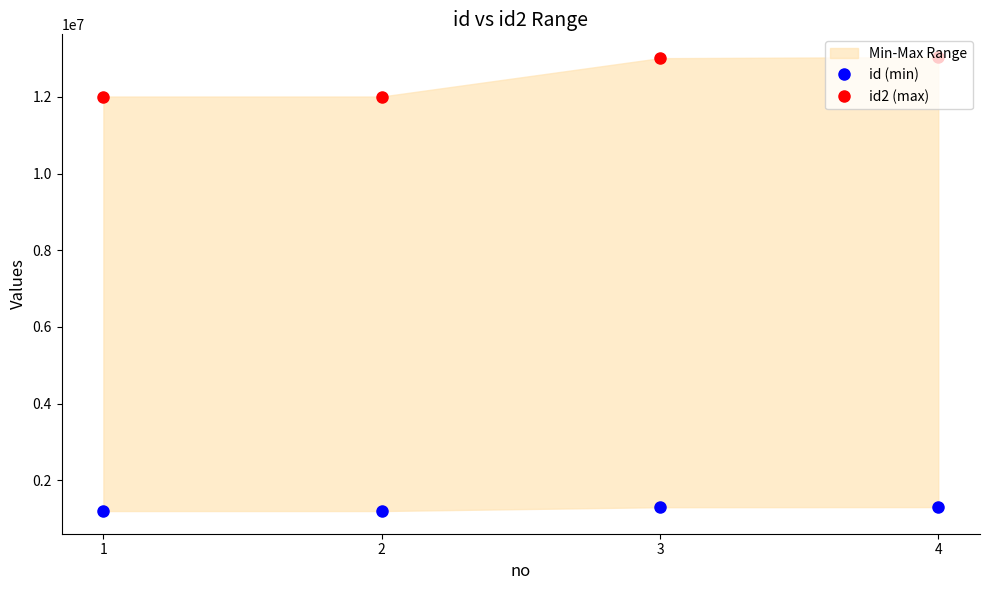

The id2 (max) series shows 12010010 at 1. True or false?

True